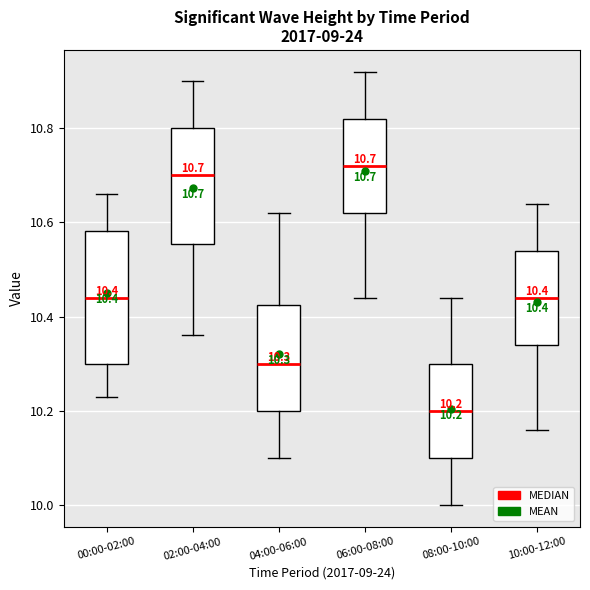

Comparing the boxes themselves (not the whiskers), which one is the tallest?

00:00-02:00